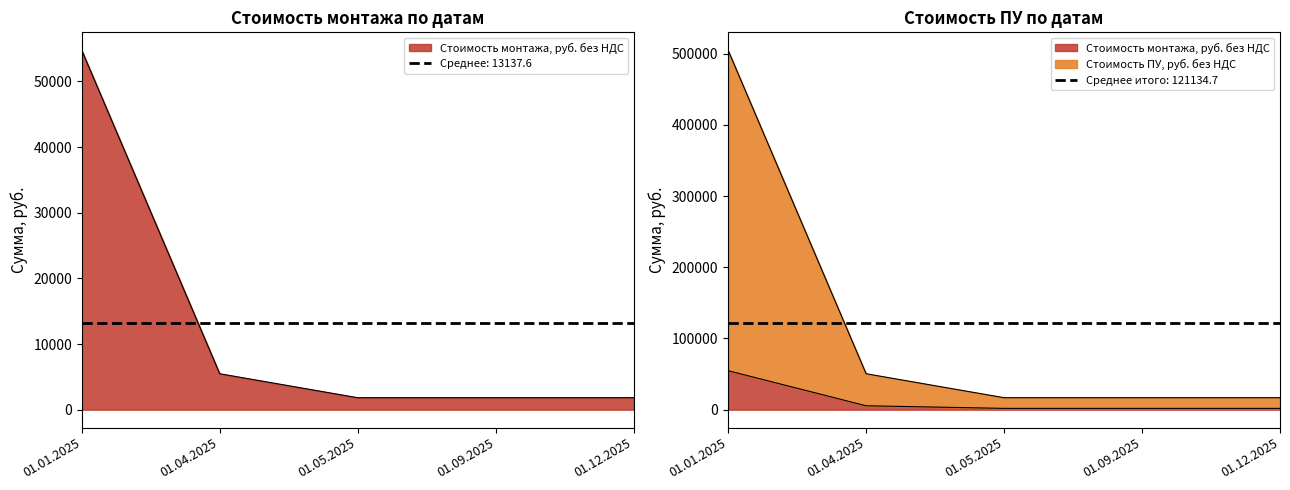

What is the difference between the second highest and minimum values in the Стоимость ПУ, руб. без НДС series?

33648.5